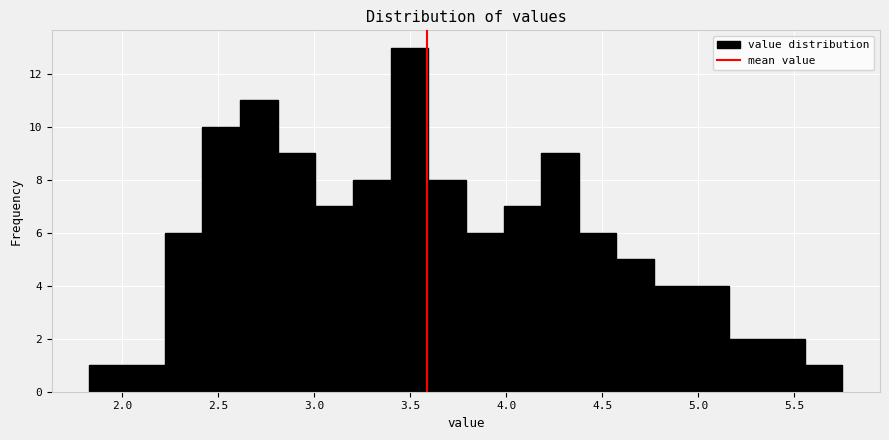

Read against the x-axis, roughly where is the centre of the tallest bar?

3.50